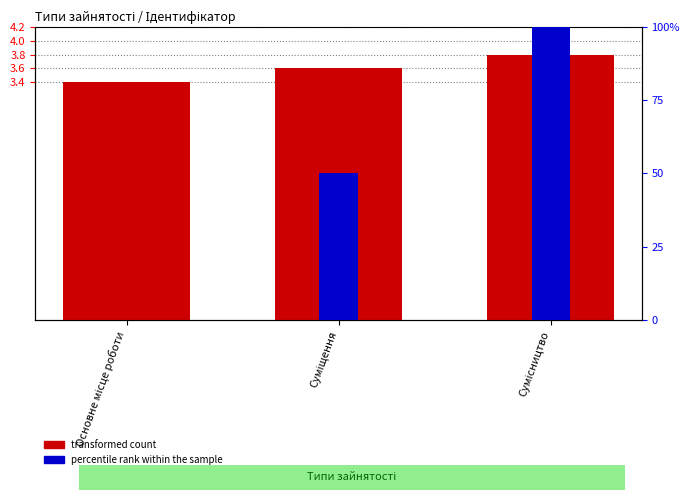

How many transformed count values are between 3 and 4?

3